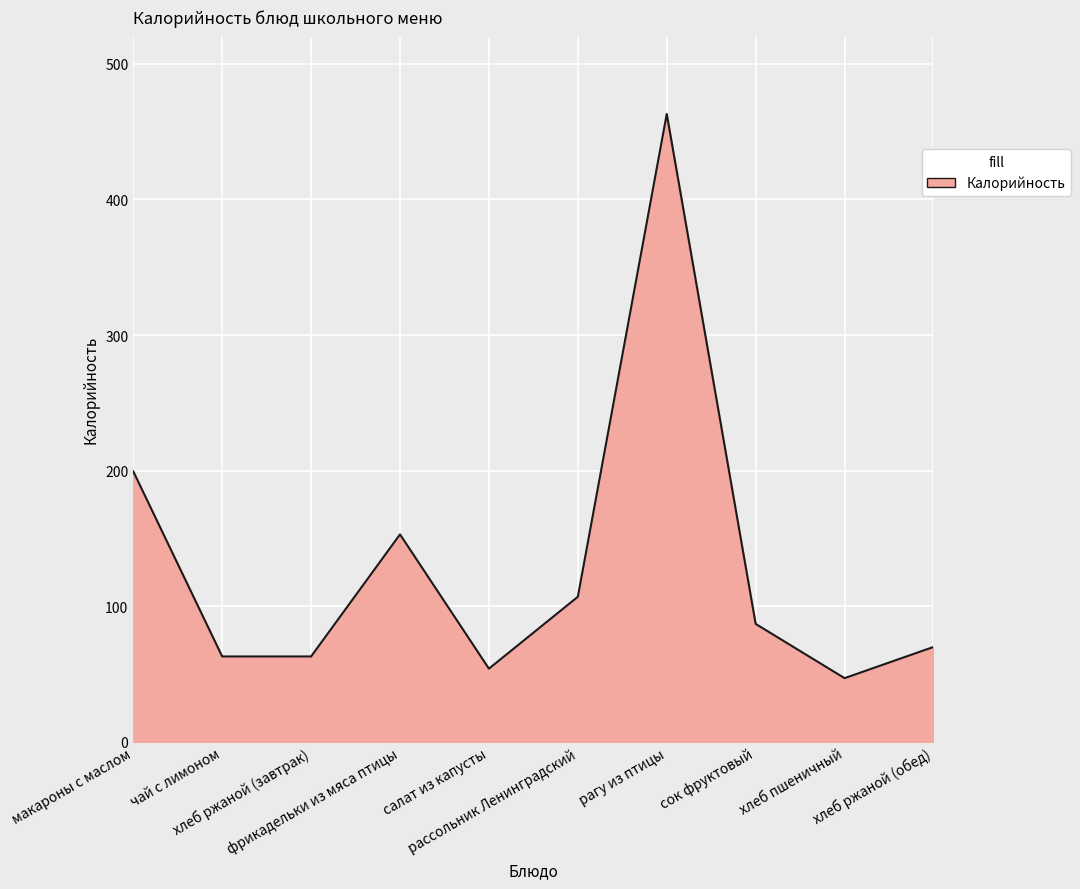

What is the maximum value shown in the chart?

463.0